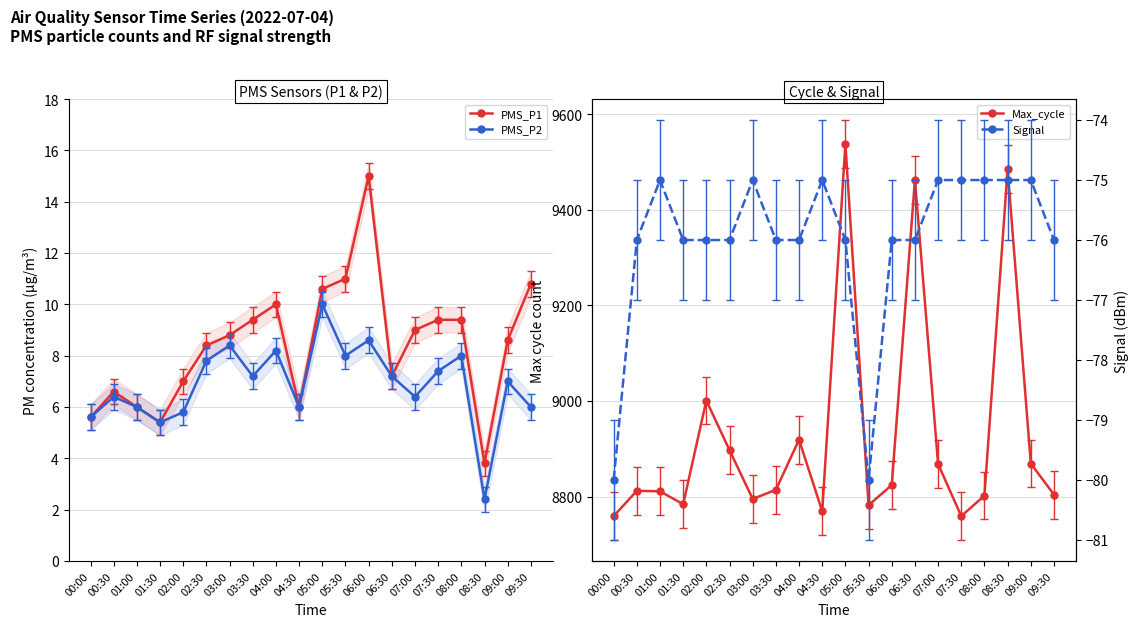

Is it true that PMS_P1 equals 16.0 at 07:00?

False